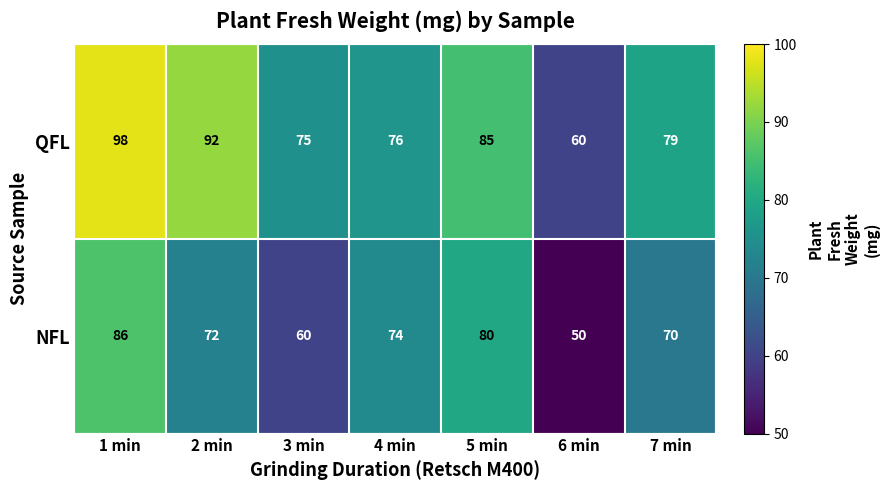

Which series has the largest range (max minus min)?

QFL